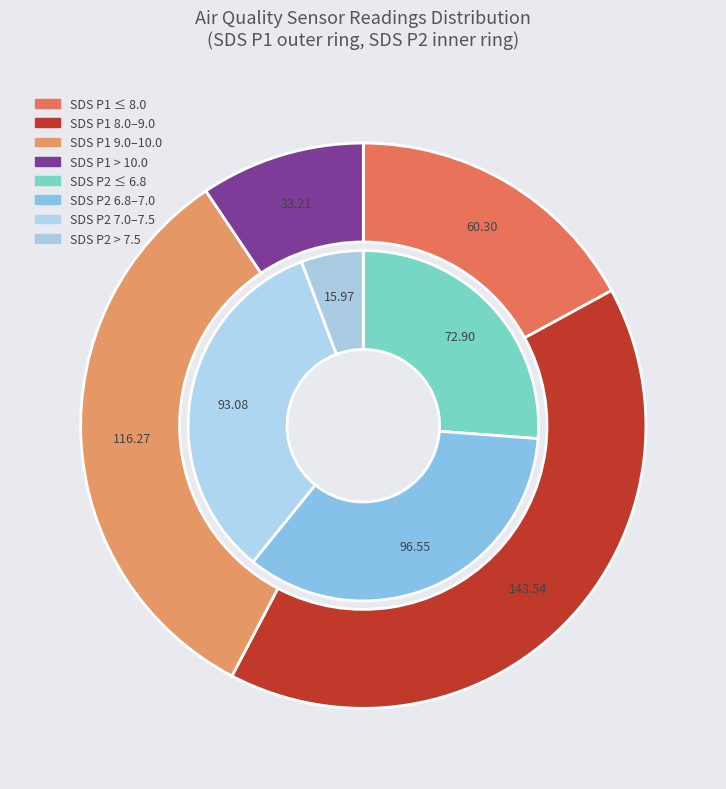

The 00:24 slice represents 1% of the pie. True or false?

False